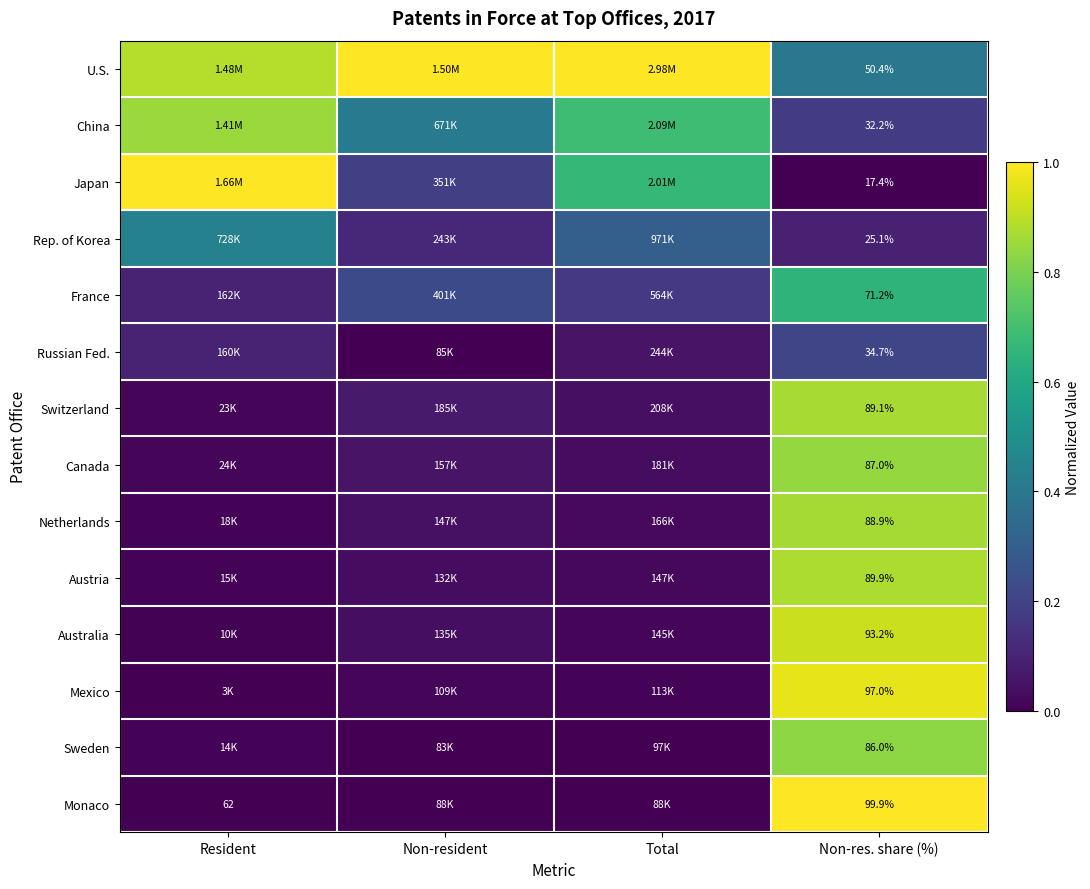

At which category is the sum across all series the highest?

Non-res. share (%)